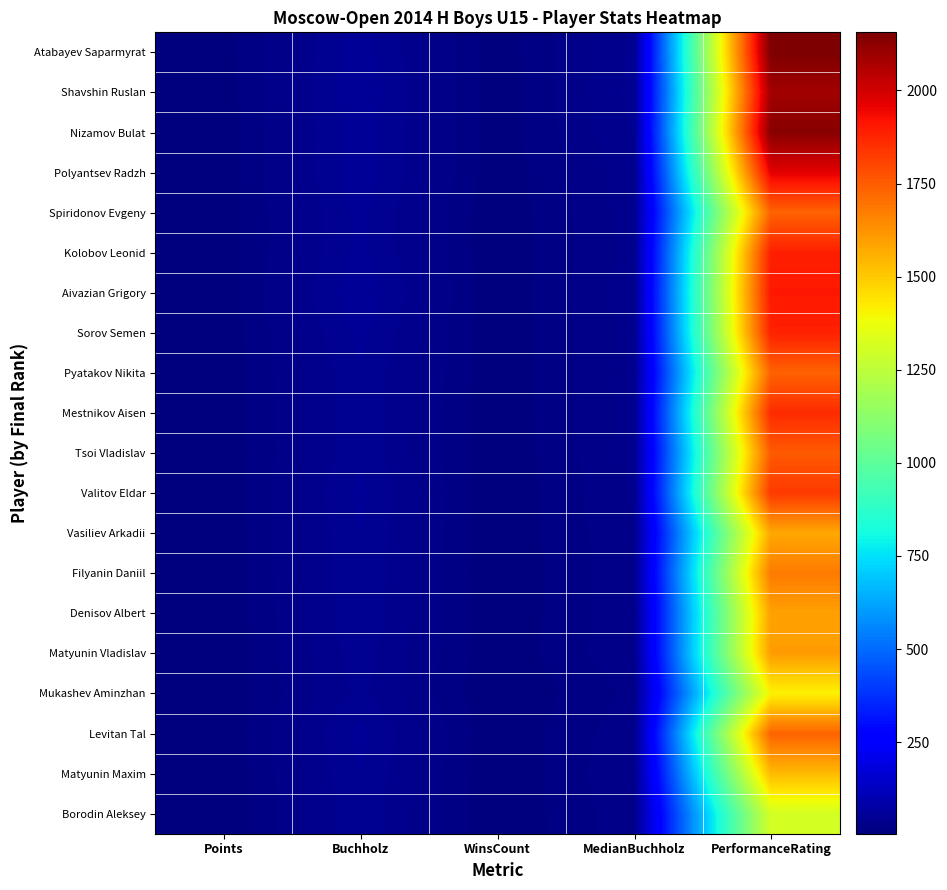

At which category is the sum across all series the highest?

PerformanceRating